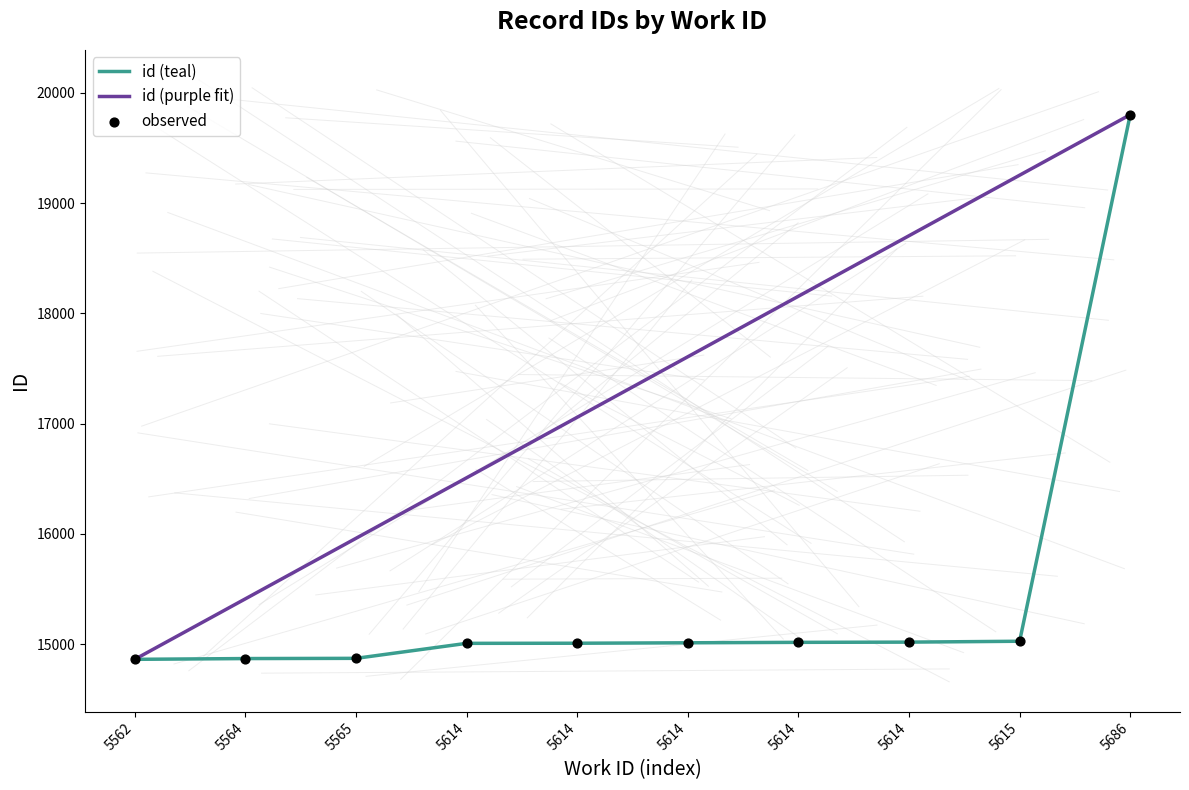

Between 5562 and 5614, which is larger?

5614